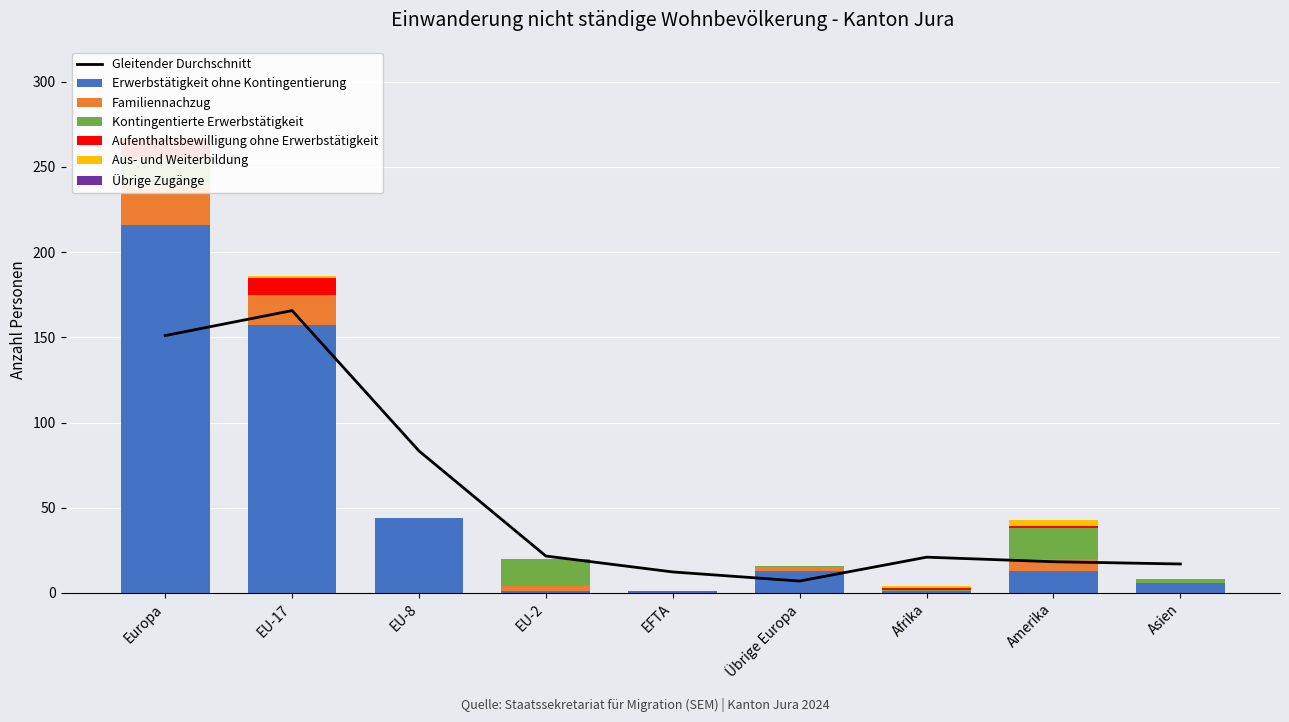

Where does the Erwerbstätigkeit ohne Kontingentierung series first go above 13?

Europa